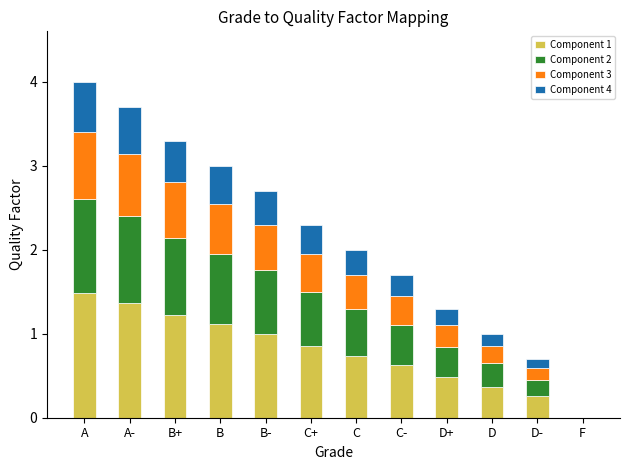

What is the sum of the Component 1 values at C+ and B+?

2.1